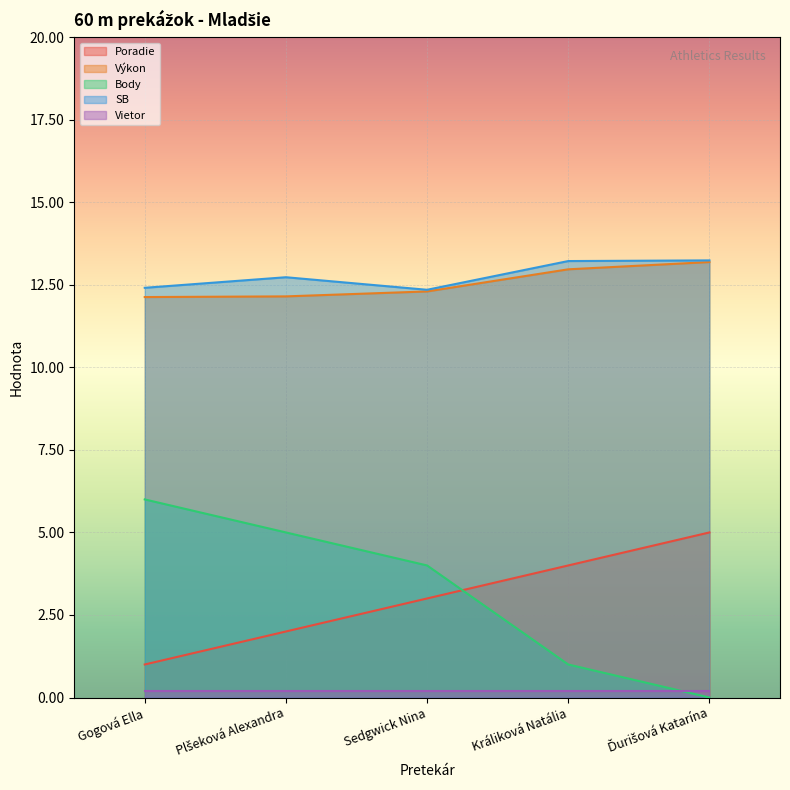

The value of Body at Králiková Natália is 1.5. True or false?

False